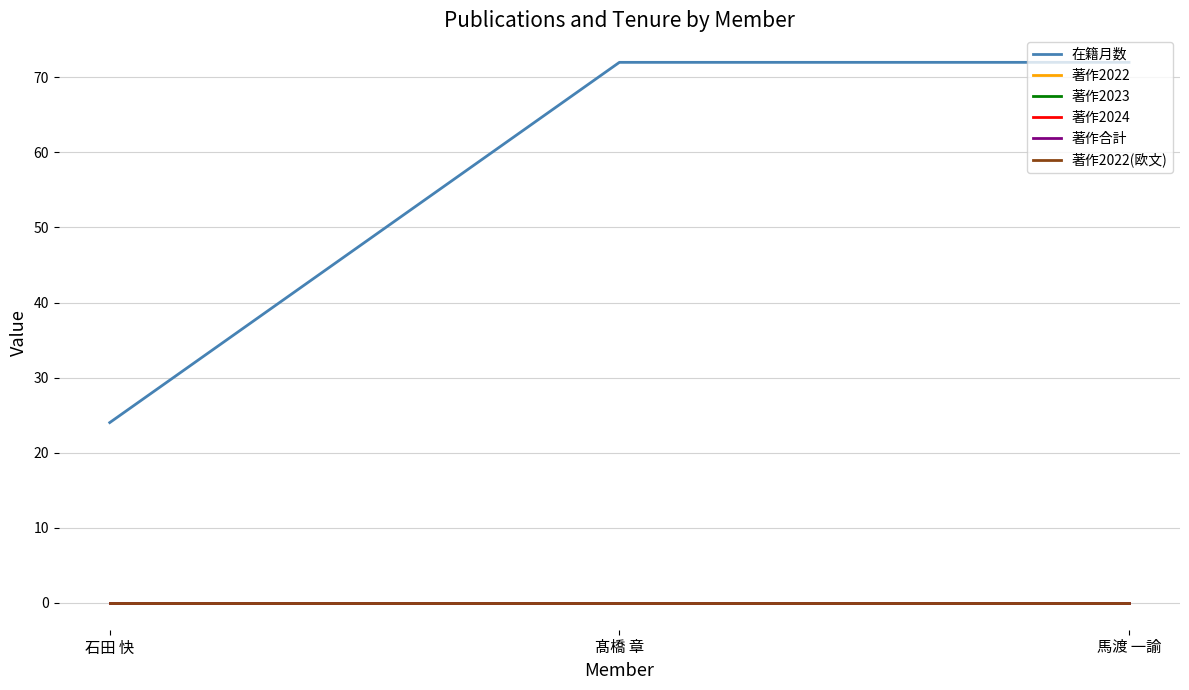

What is the spread (max minus min) of values at 髙橋 章?

72